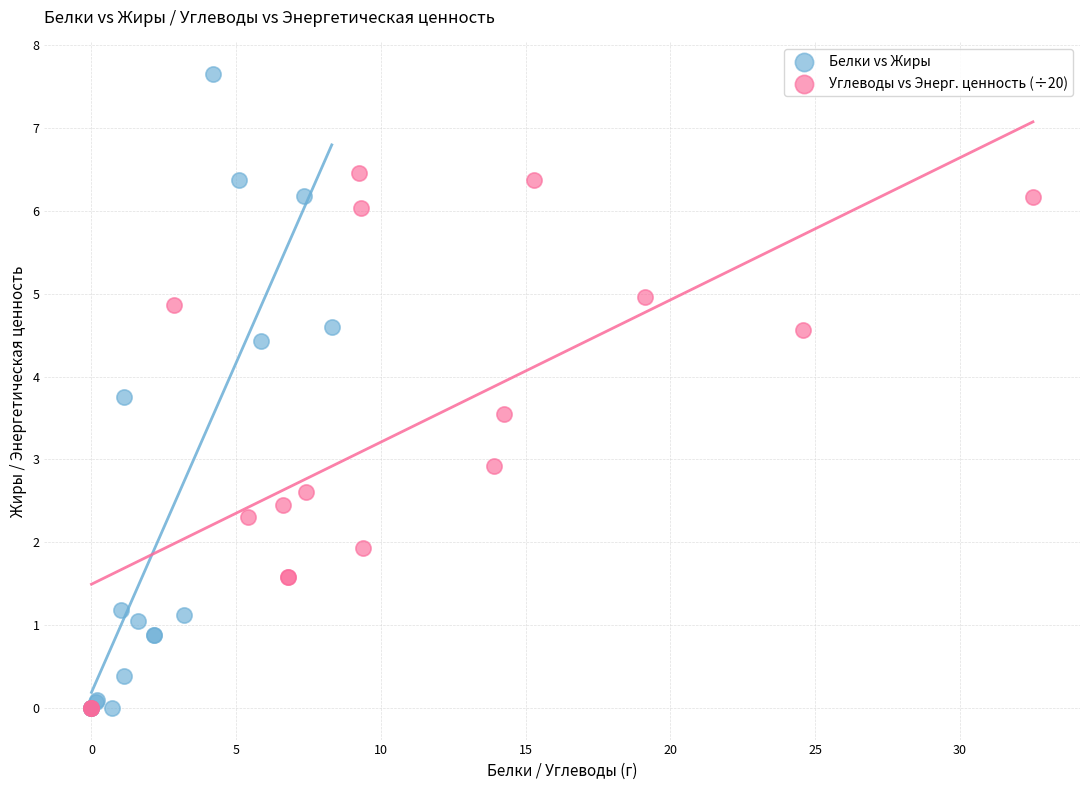

Which series contains the highest Y value?

Белки vs Жиры